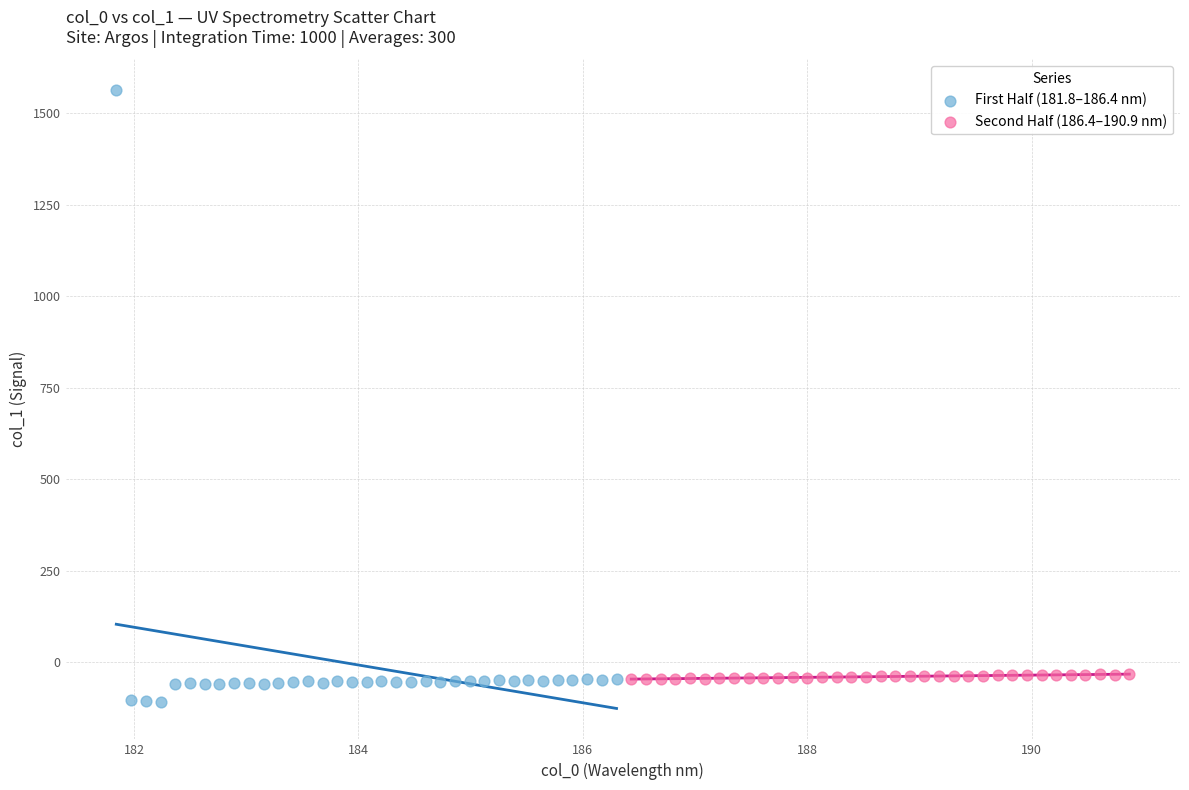

What are all the series names shown in the legend?

First Half (181.8–186.4 nm), Second Half (186.4–190.9 nm)